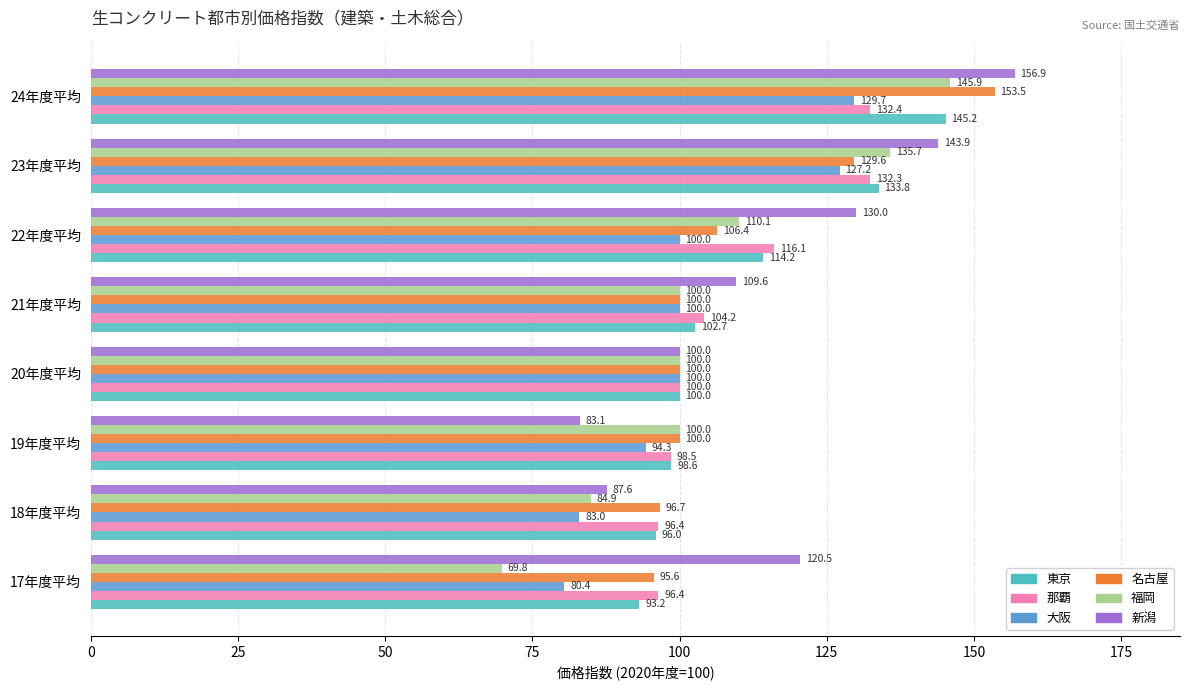

Which category has the highest value in the 福岡 series?

24年度平均